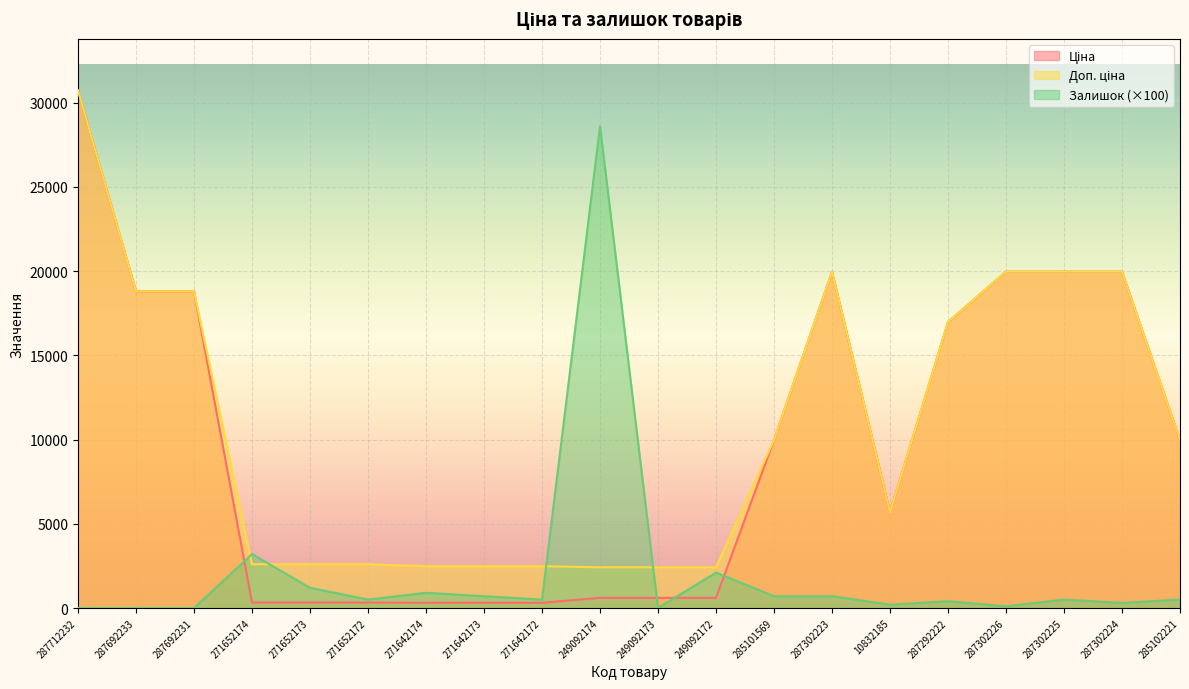

The value of Доп. ціна at 287302224 is 19964.2. True or false?

True